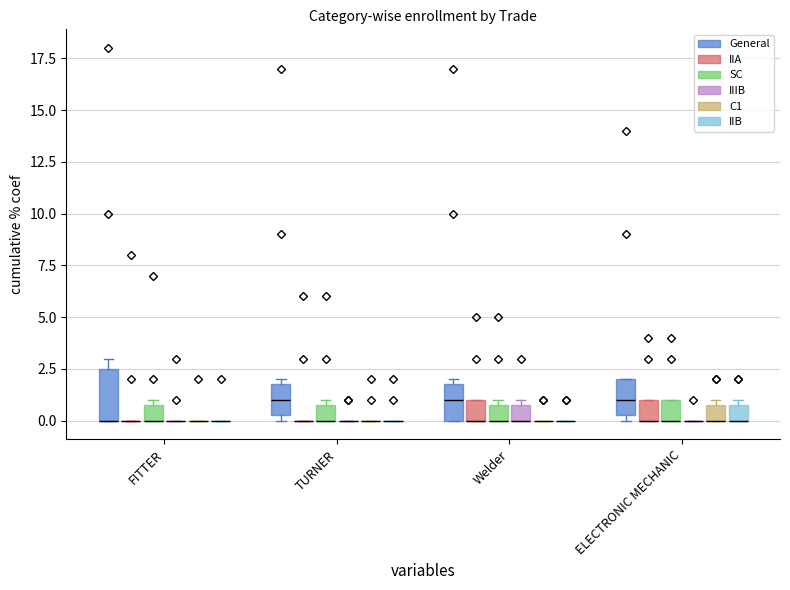

How many values in IIB are above zero?

8